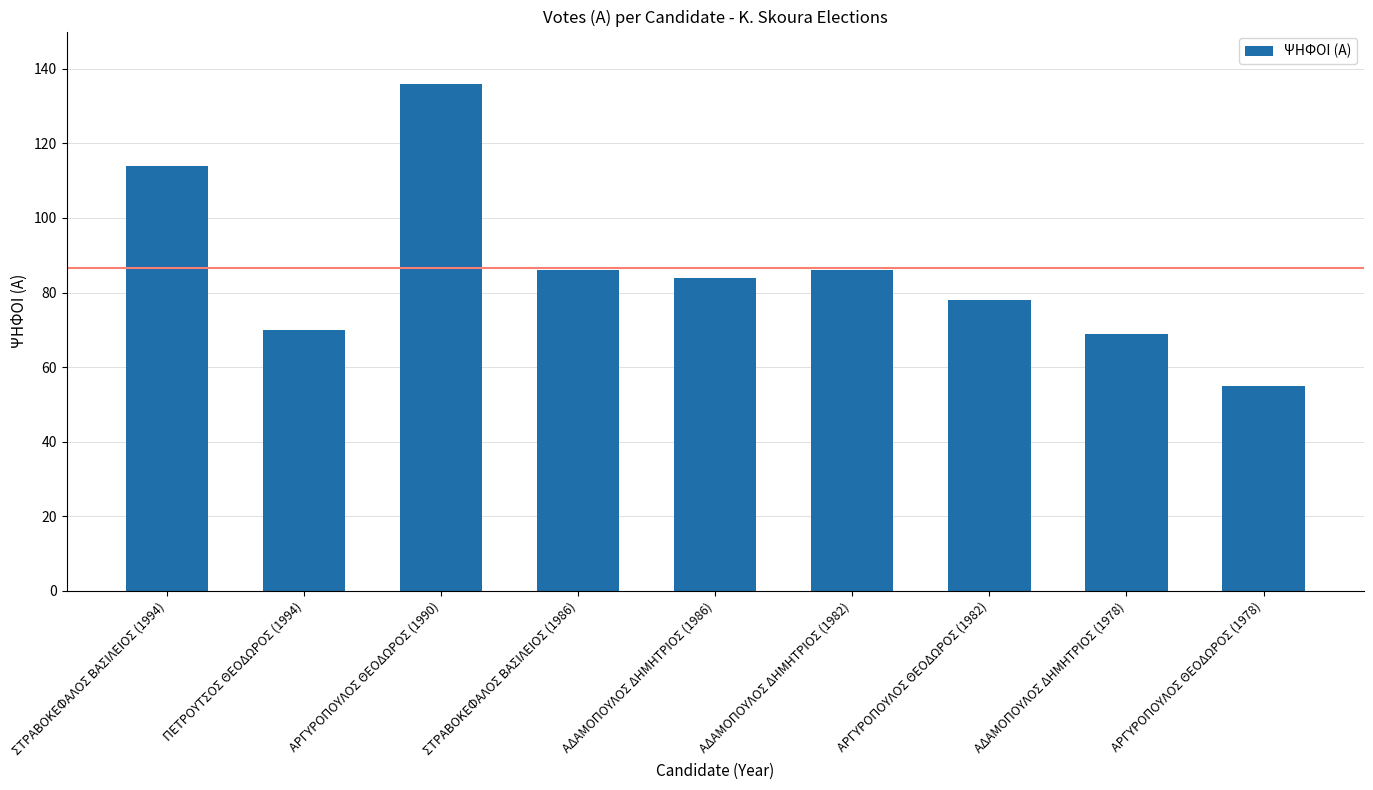

Read the value at ΑΡΓΥΡΟΠΟΥΛΟΣ ΘΕΟΔΩΡΟΣ (1982), to the nearest 5.

80